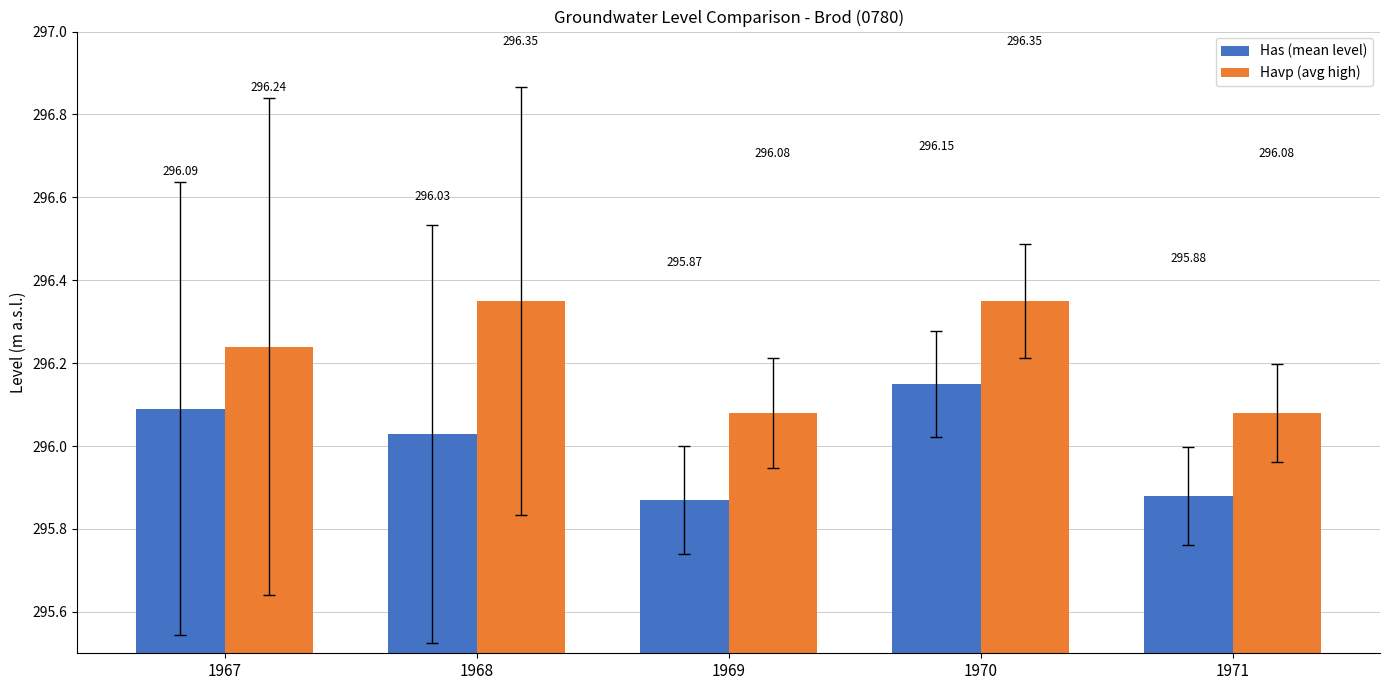

At how many categories does at least one series exceed 296?

5